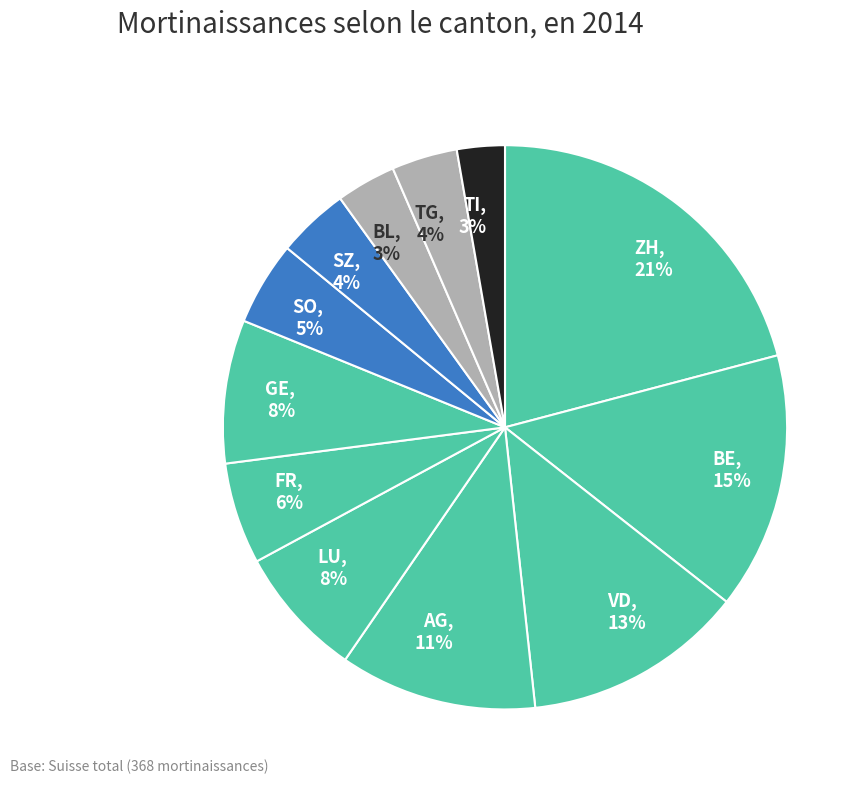

To the nearest percent, what is the difference between the largest and smallest slice percentages?

18%